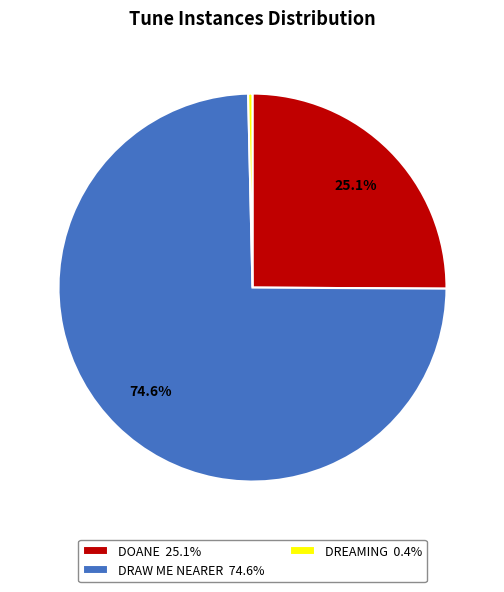

To the nearest percent, what is the difference between the largest and smallest slice percentages?

74%